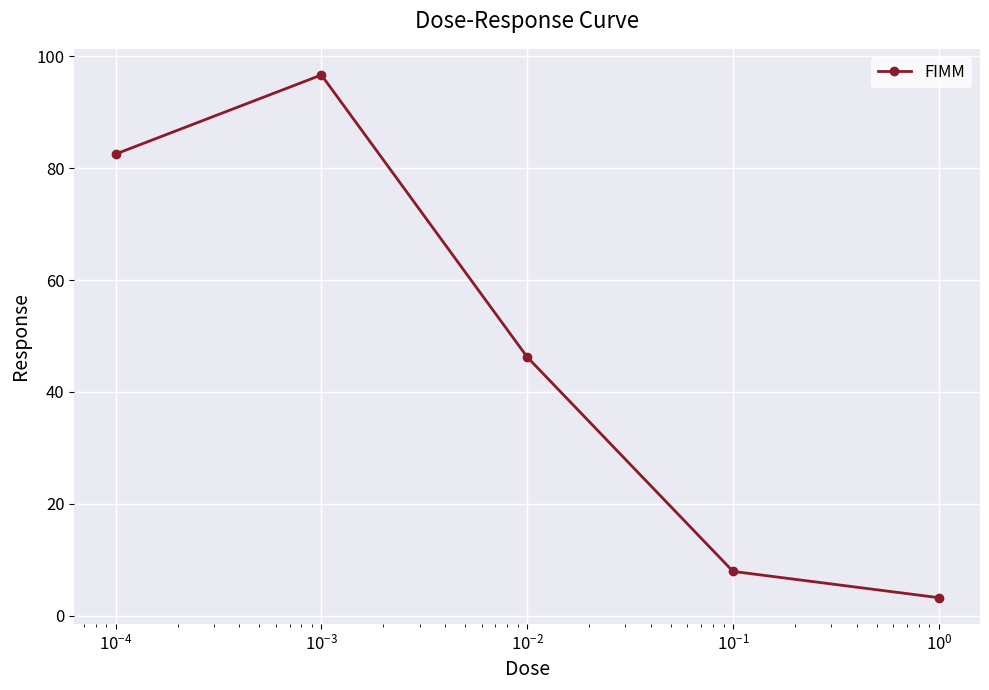

What is the smallest value displayed?

3.2